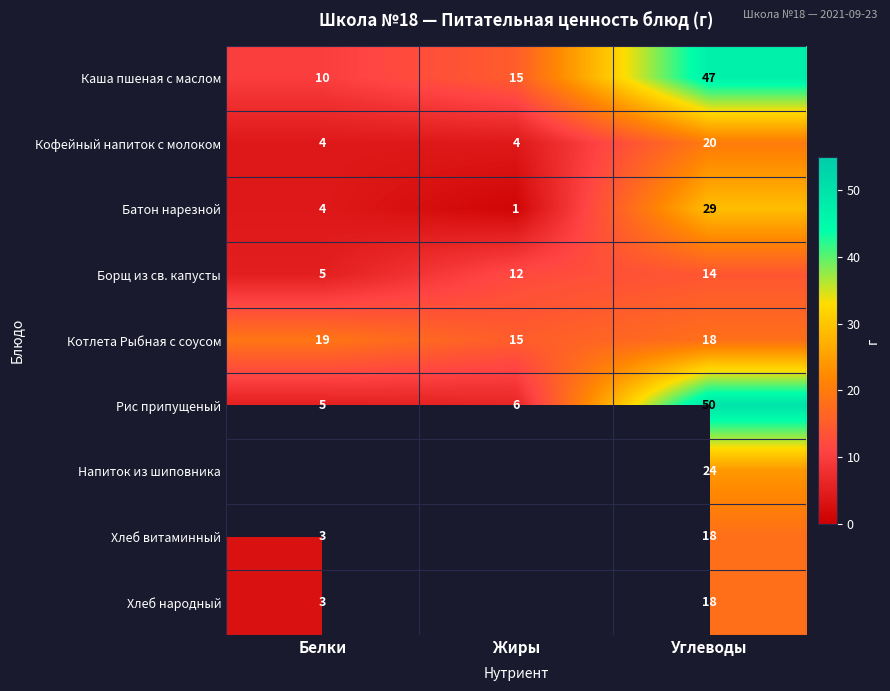

How many Кофейный напиток с молоком values are between 4 and 20?

3